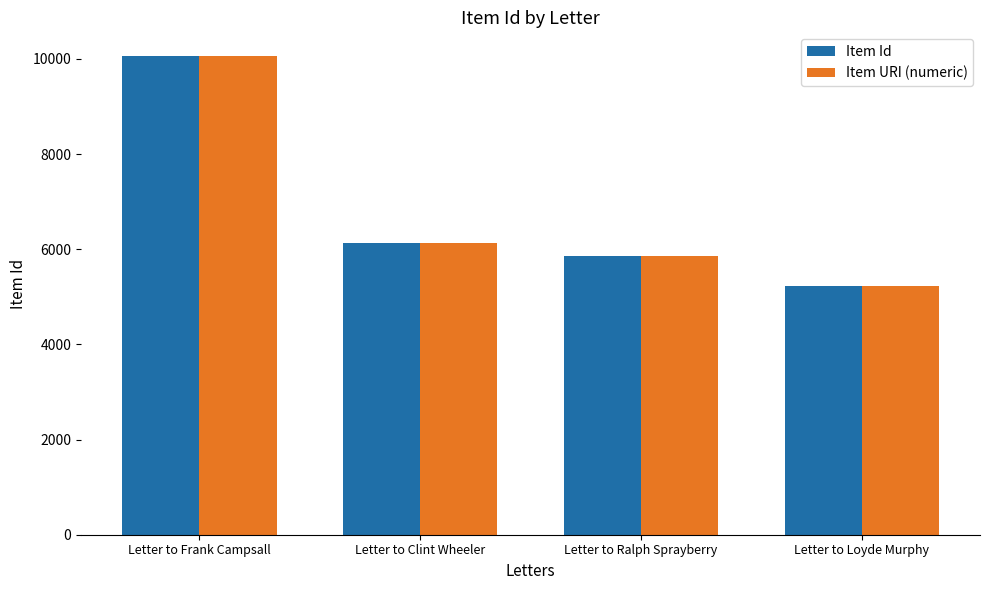

What is the greatest value displayed?

10056